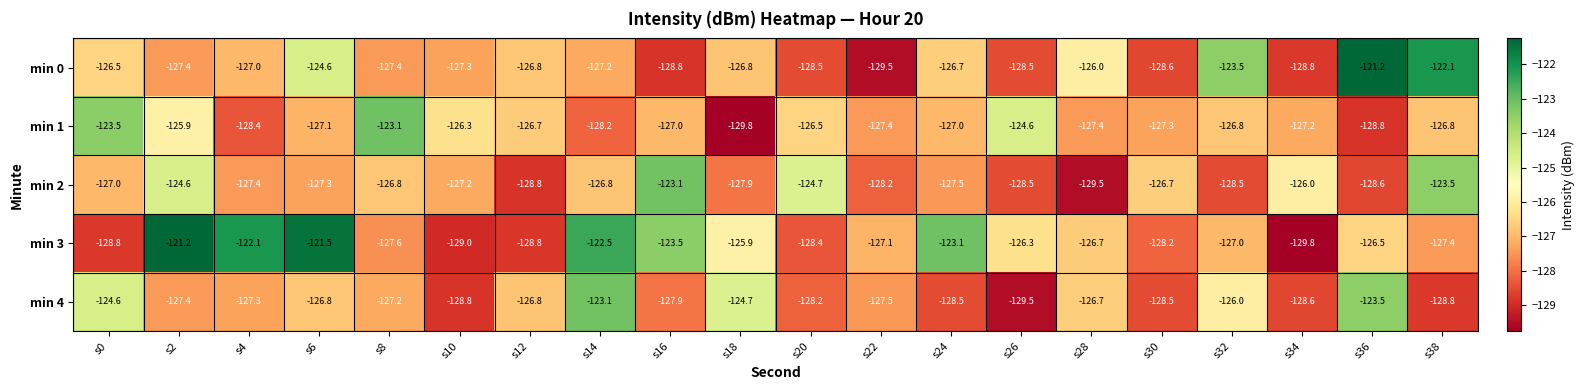

What is the sum of all min 0 values?

-2533.2